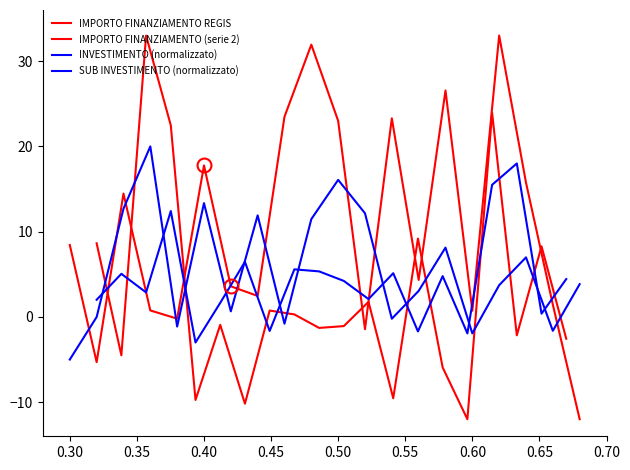

How many positive values does the IMPORTO FINANZIAMENTO REGIS series have?

16